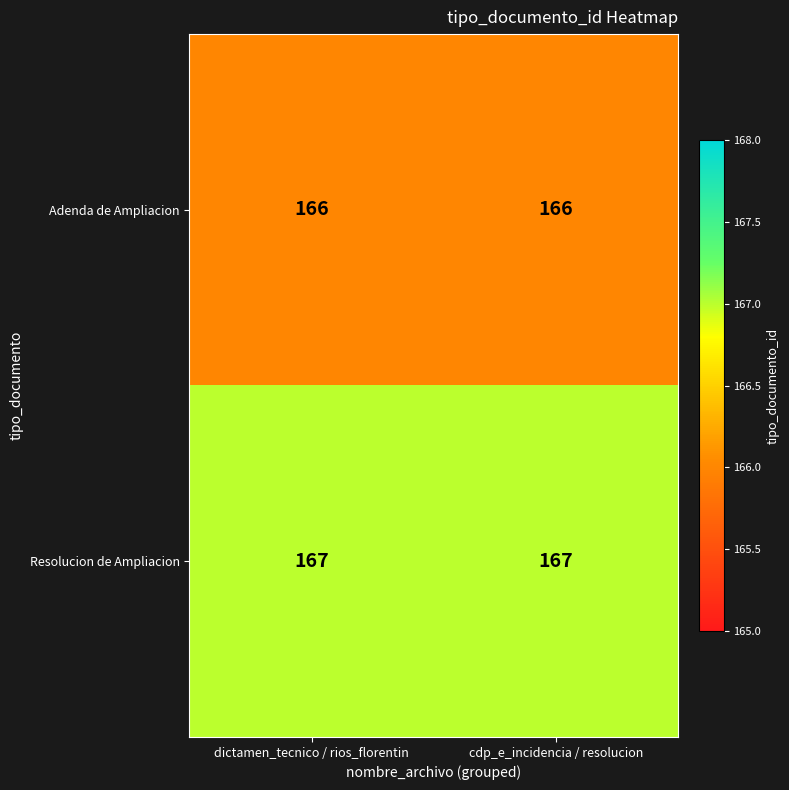

Reading left to right, list all the values displayed in this chart.

Adenda de Ampliacion: dictamen_tecnico / rios_florentin=166	cdp_e_incidencia / resolucion=166
Resolucion de Ampliacion: dictamen_tecnico / rios_florentin=167	cdp_e_incidencia / resolucion=167